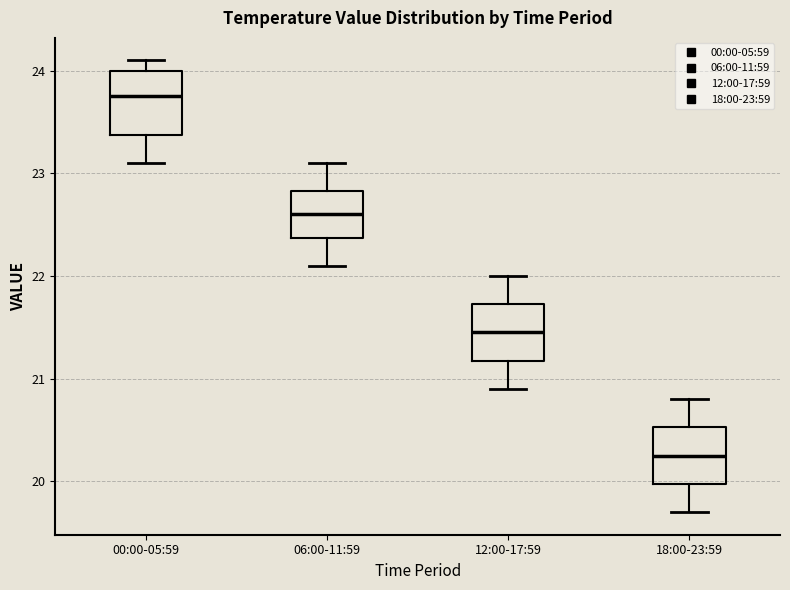

Reading left to right, transcribe this box plot: for each box, give where its median line is, the range the box spans, and where its two whiskers end, as read against the y-axis. The values are not printed on the chart, so give them approximately, as read against the axis.

00:00-05:59: median 23.8, box 23.4 to 24.0, whiskers 23.1 to 24.1
06:00-11:59: median 22.6, box 22.4 to 22.8, whiskers 22.1 to 23.1
12:00-17:59: median 21.5, box 21.2 to 21.7, whiskers 20.9 to 22.0
18:00-23:59: median 20.3, box 20.0 to 20.5, whiskers 19.7 to 20.8